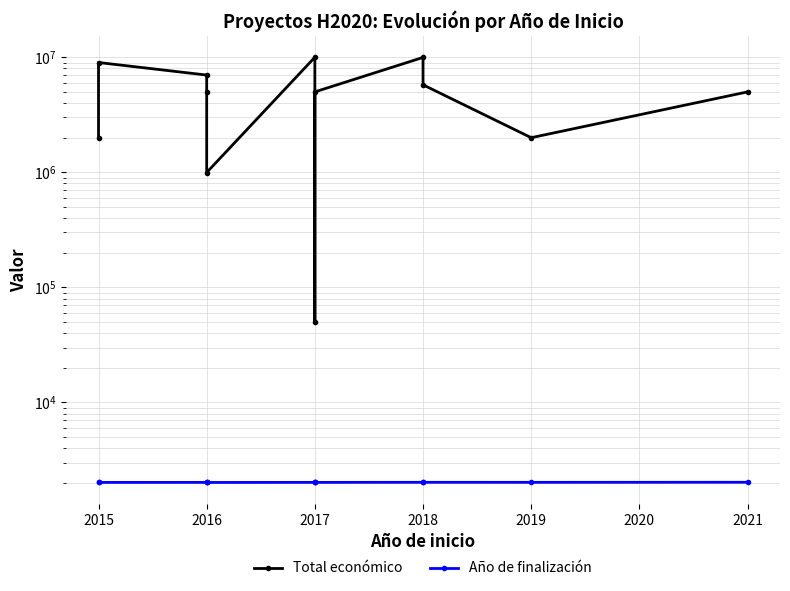

True or false: Total económico and Año de finalización cross at least once.

False